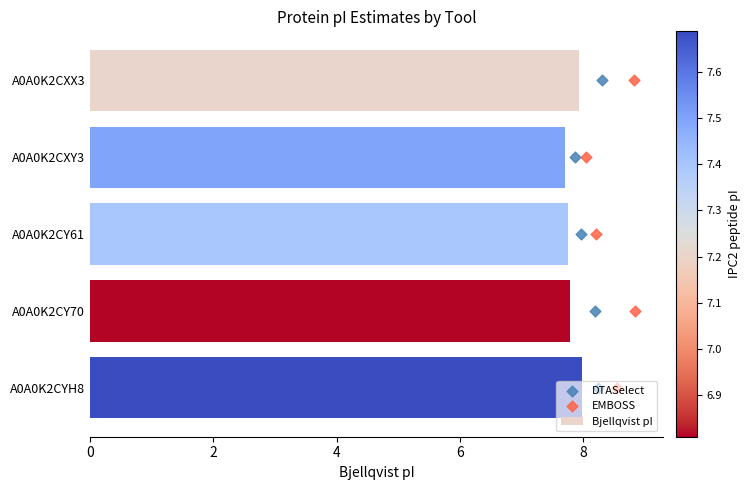

At how many categories does at least one series exceed 5?

5